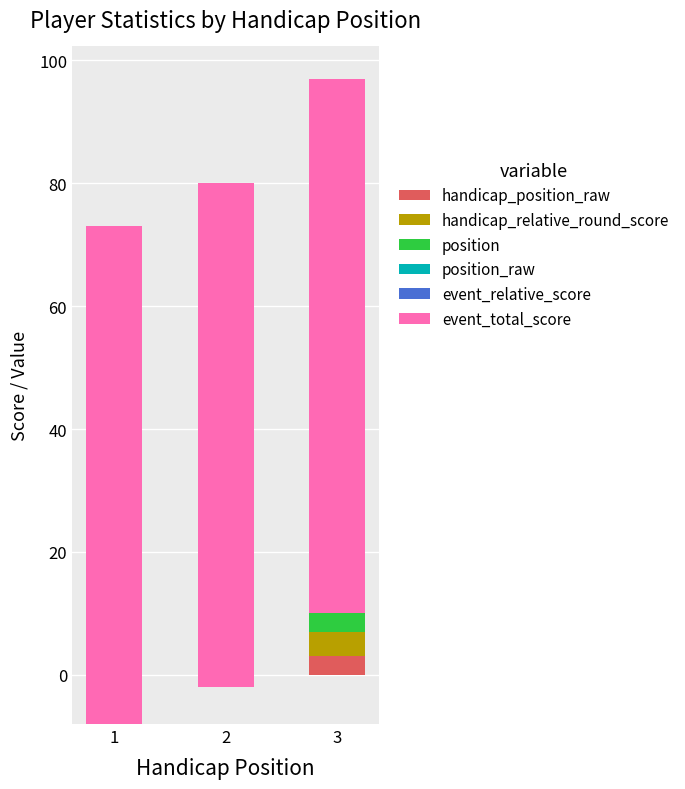

The event_relative_score series shows -16 at 1. True or false?

False